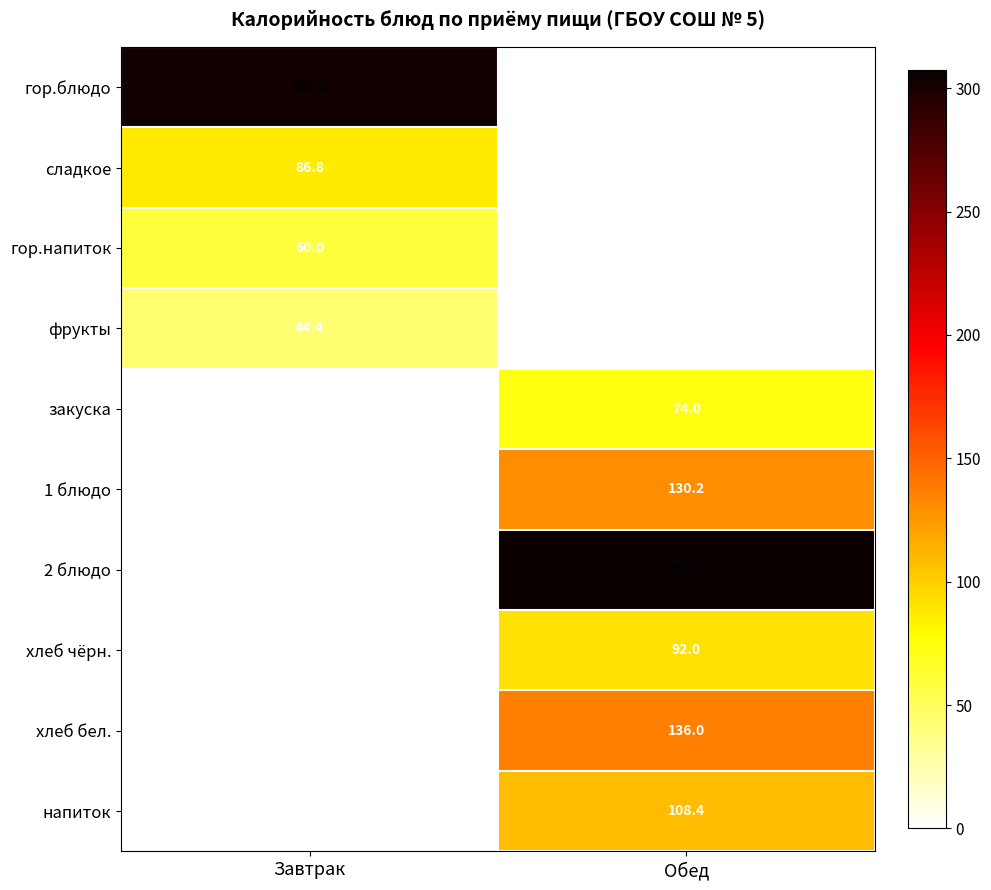

Is it true that сладкое equals 86.8 at Завтрак?

True